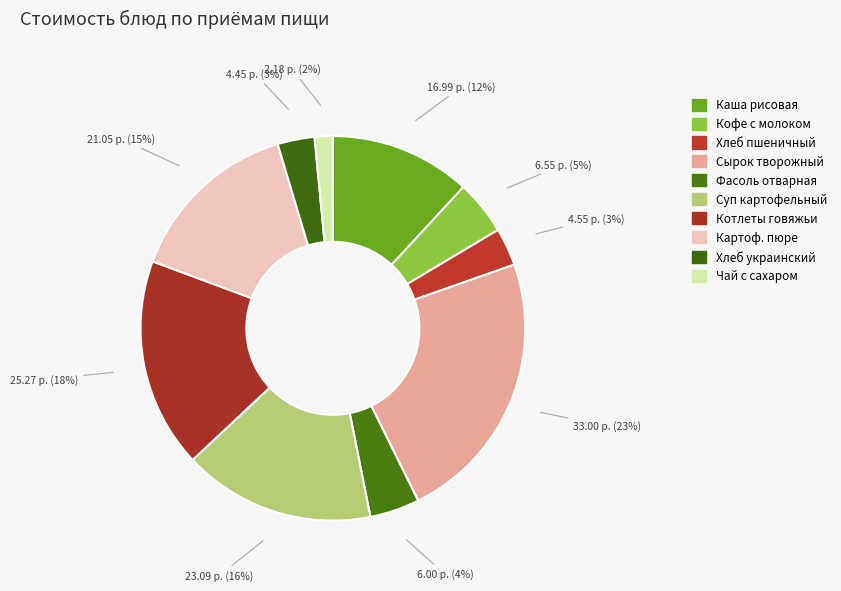

How many slices are in this pie chart?

10